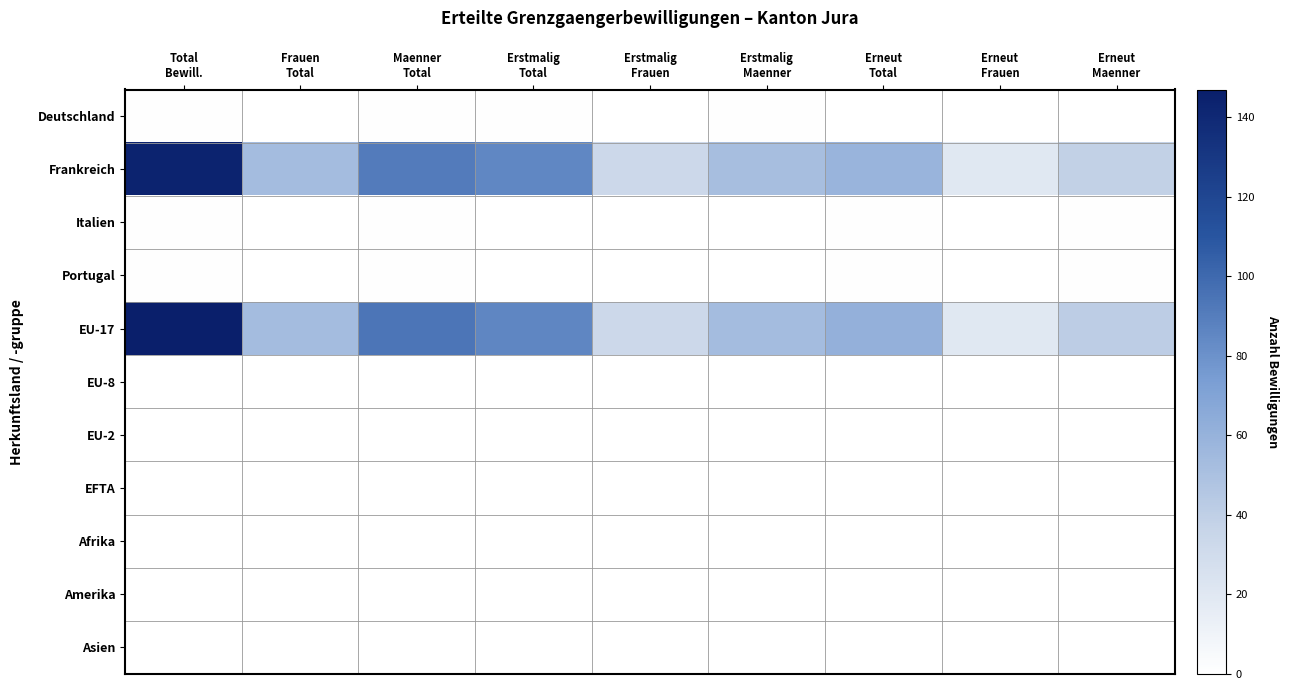

Reading right to left, list all the values displayed in this chart.

Deutschland: Erneut
Maenner=0	Erneut
Frauen=0	Erneut
Total=0	Erstmalig
Maenner=1	Erstmalig
Frauen=0	Erstmalig
Total=1	Maenner
Total=1	Frauen
Total=0	Total
Bewill.=1
Frankreich: Erneut
Maenner=39	Erneut
Frauen=20	Erneut
Total=59	Erstmalig
Maenner=52	Erstmalig
Frauen=33	Erstmalig
Total=85	Maenner
Total=91	Frauen
Total=53	Total
Bewill.=144
Italien: Erneut
Maenner=1	Erneut
Frauen=0	Erneut
Total=1	Erstmalig
Maenner=0	Erstmalig
Frauen=0	Erstmalig
Total=0	Maenner
Total=1	Frauen
Total=0	Total
Bewill.=1
Portugal: Erneut
Maenner=1	Erneut
Frauen=0	Erneut
Total=1	Erstmalig
Maenner=0	Erstmalig
Frauen=0	Erstmalig
Total=0	Maenner
Total=1	Frauen
Total=0	Total
Bewill.=1
EU-17: Erneut
Maenner=41	Erneut
Frauen=20	Erneut
Total=61	Erstmalig
Maenner=53	Erstmalig
Frauen=33	Erstmalig
Total=86	Maenner
Total=94	Frauen
Total=53	Total
Bewill.=147
EU-8: Erneut
Maenner=0	Erneut
Frauen=0	Erneut
Total=0	Erstmalig
Maenner=0	Erstmalig
Frauen=0	Erstmalig
Total=0	Maenner
Total=0	Frauen
Total=0	Total
Bewill.=0
EU-2: Erneut
Maenner=0	Erneut
Frauen=0	Erneut
Total=0	Erstmalig
Maenner=0	Erstmalig
Frauen=0	Erstmalig
Total=0	Maenner
Total=0	Frauen
Total=0	Total
Bewill.=0
EFTA: Erneut
Maenner=0	Erneut
Frauen=0	Erneut
Total=0	Erstmalig
Maenner=0	Erstmalig
Frauen=0	Erstmalig
Total=0	Maenner
Total=0	Frauen
Total=0	Total
Bewill.=0
Afrika: Erneut
Maenner=0	Erneut
Frauen=0	Erneut
Total=0	Erstmalig
Maenner=0	Erstmalig
Frauen=0	Erstmalig
Total=0	Maenner
Total=0	Frauen
Total=0	Total
Bewill.=0
Amerika: Erneut
Maenner=0	Erneut
Frauen=0	Erneut
Total=0	Erstmalig
Maenner=0	Erstmalig
Frauen=0	Erstmalig
Total=0	Maenner
Total=0	Frauen
Total=0	Total
Bewill.=0
Asien: Erneut
Maenner=0	Erneut
Frauen=0	Erneut
Total=0	Erstmalig
Maenner=0	Erstmalig
Frauen=0	Erstmalig
Total=0	Maenner
Total=0	Frauen
Total=0	Total
Bewill.=0